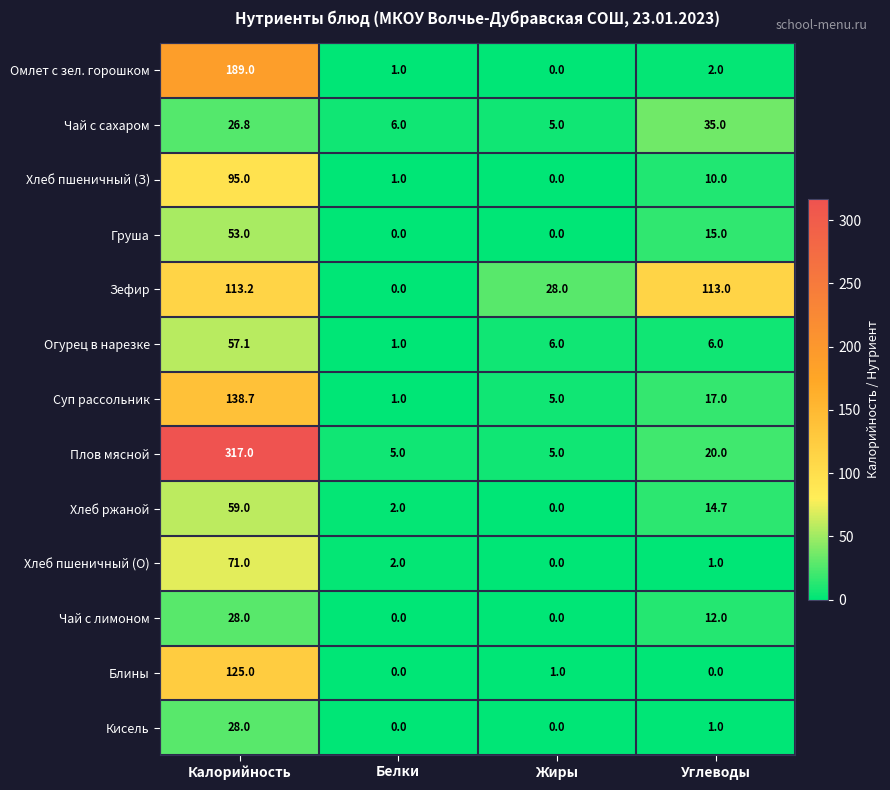

Is it true that Блины equals -39.5 at Белки?

False